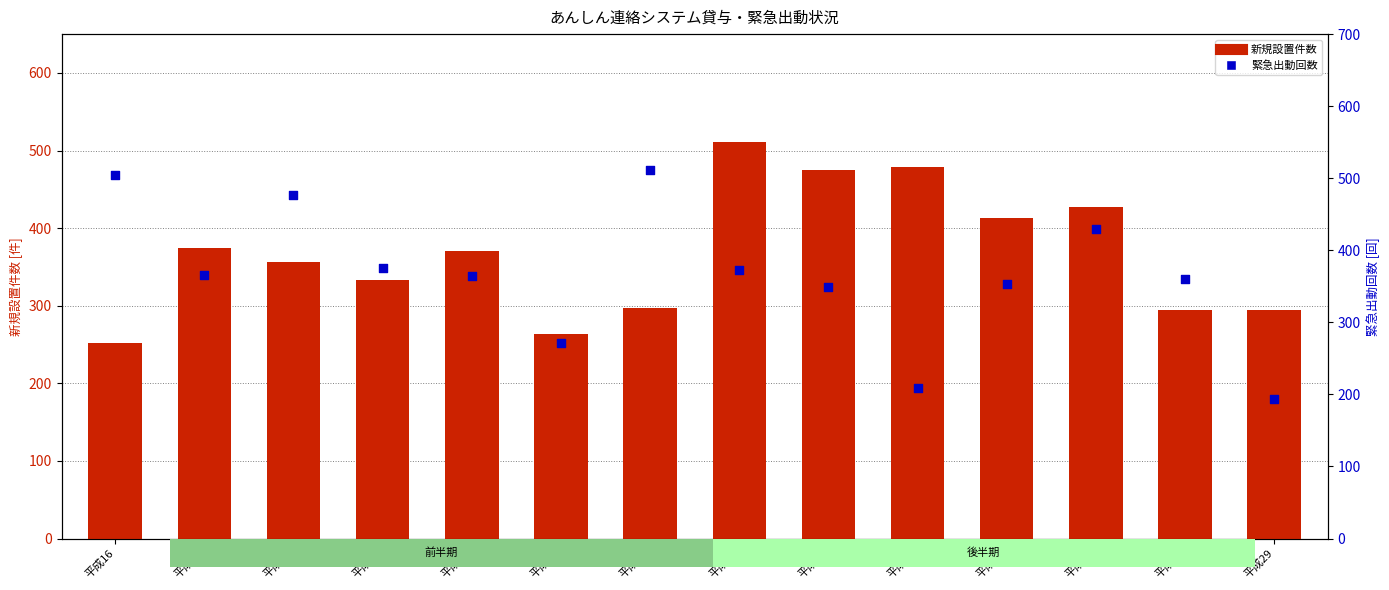

At how many categories does at least one series exceed 365?

11